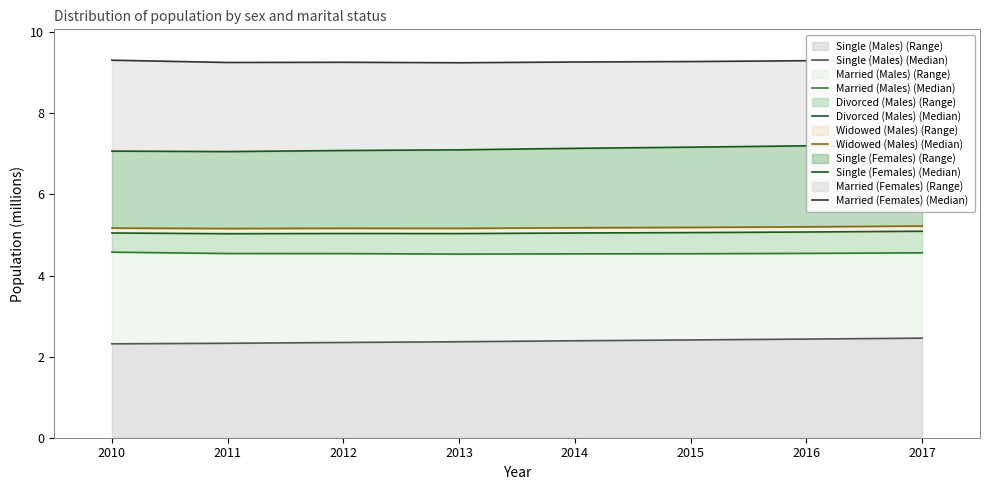

True or false: Single (Males) (Range) has a value of 0.8 at 2010.

False